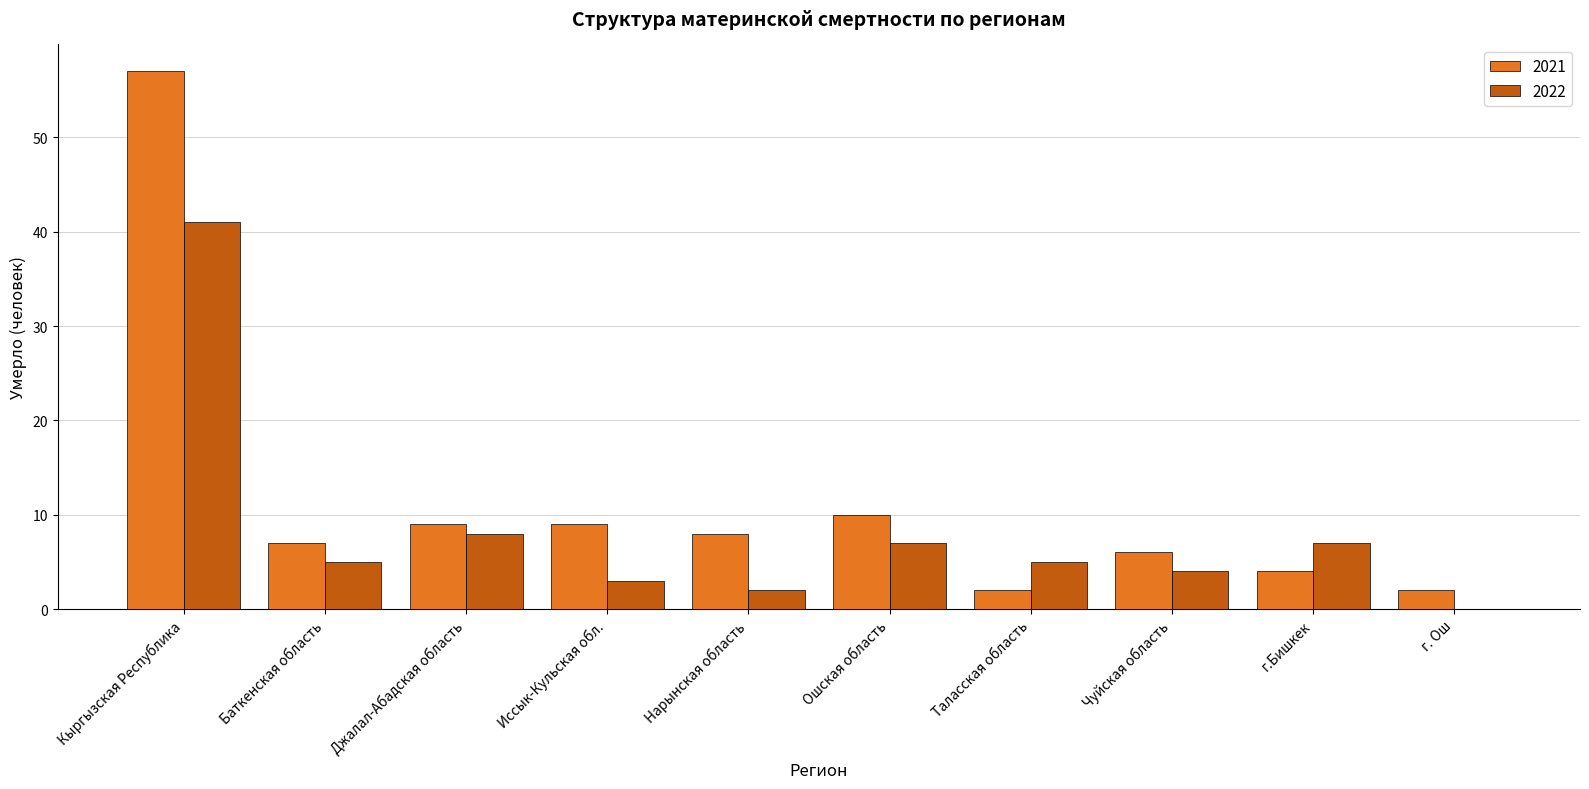

Count the number of categories in the chart.

10